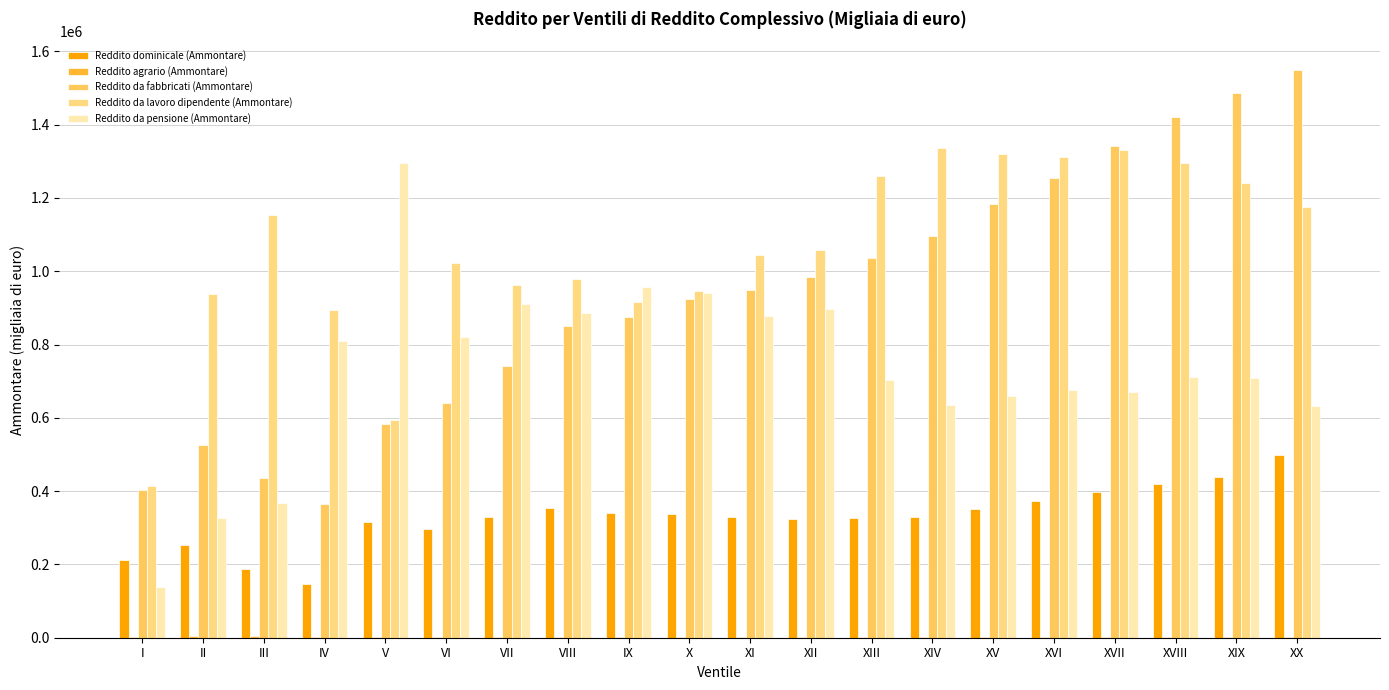

What is the greatest value displayed?

1550140